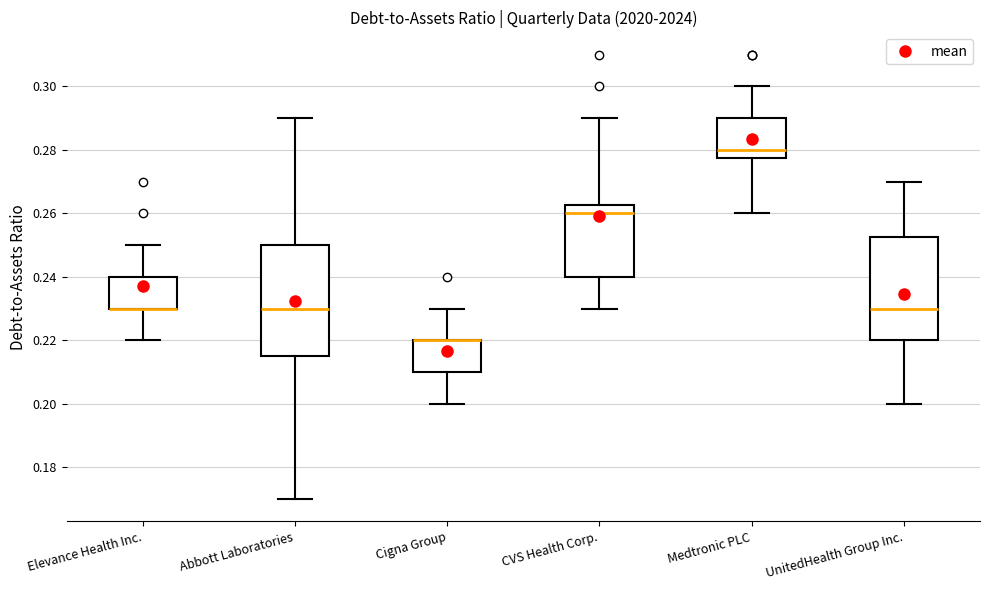

Reading left to right, transcribe this box plot: for each box, give where its median line is, the range the box spans, and where its two whiskers end, as read against the y-axis. The values are not printed on the chart, so give them approximately, as read against the axis.

Elevance Health Inc.: median 0.230 (drawn on the box's lower edge), box 0.230 to 0.240, whiskers 0.220 to 0.250
Abbott Laboratories: median 0.230, box 0.216 to 0.250, whiskers 0.170 to 0.290
Cigna Group: median 0.220 (drawn on the box's upper edge), box 0.210 to 0.220, whiskers 0.200 to 0.230
CVS Health Corp.: median 0.260, box 0.240 to 0.262, whiskers 0.230 to 0.290
Medtronic PLC: median 0.280, box 0.278 to 0.290, whiskers 0.260 to 0.300
UnitedHealth Group Inc.: median 0.230, box 0.220 to 0.252, whiskers 0.200 to 0.270